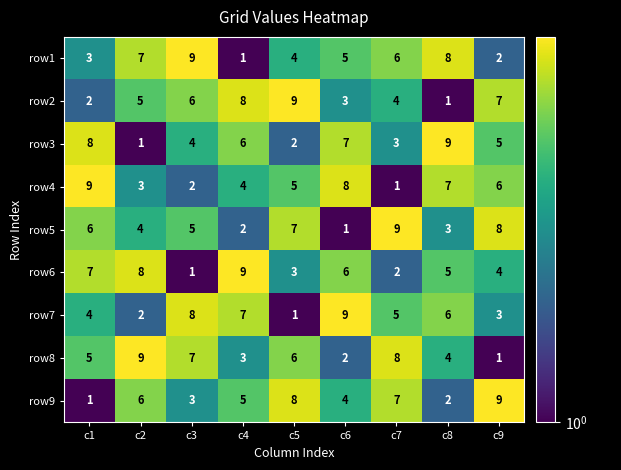

What is the difference between the maximum and minimum values in the row6 series?

8